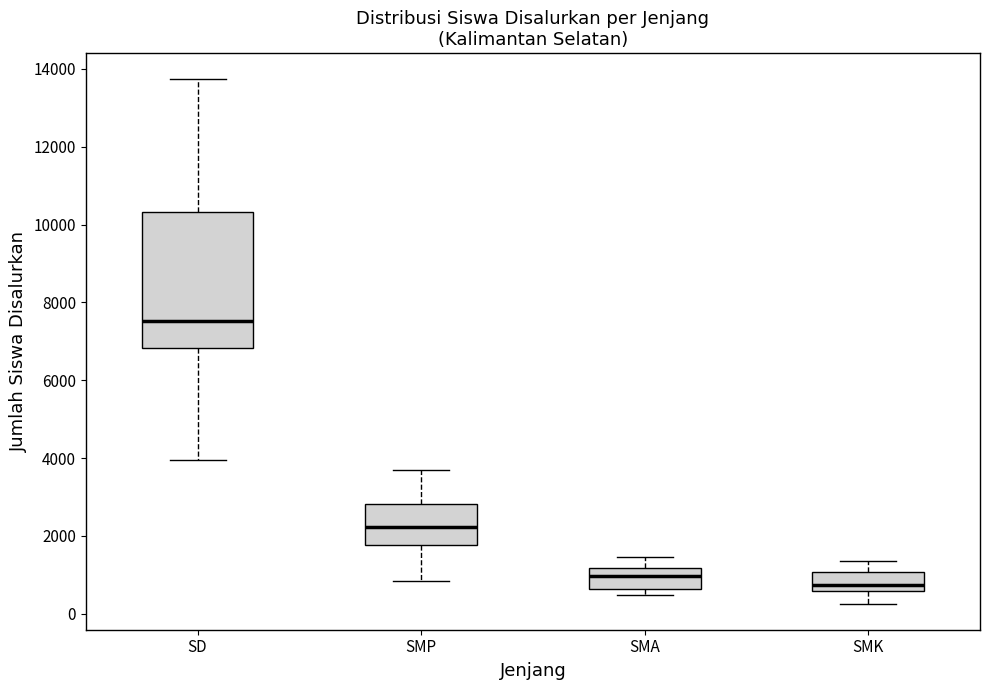

Which box is the tallest, from its lower edge to its upper edge?

SD